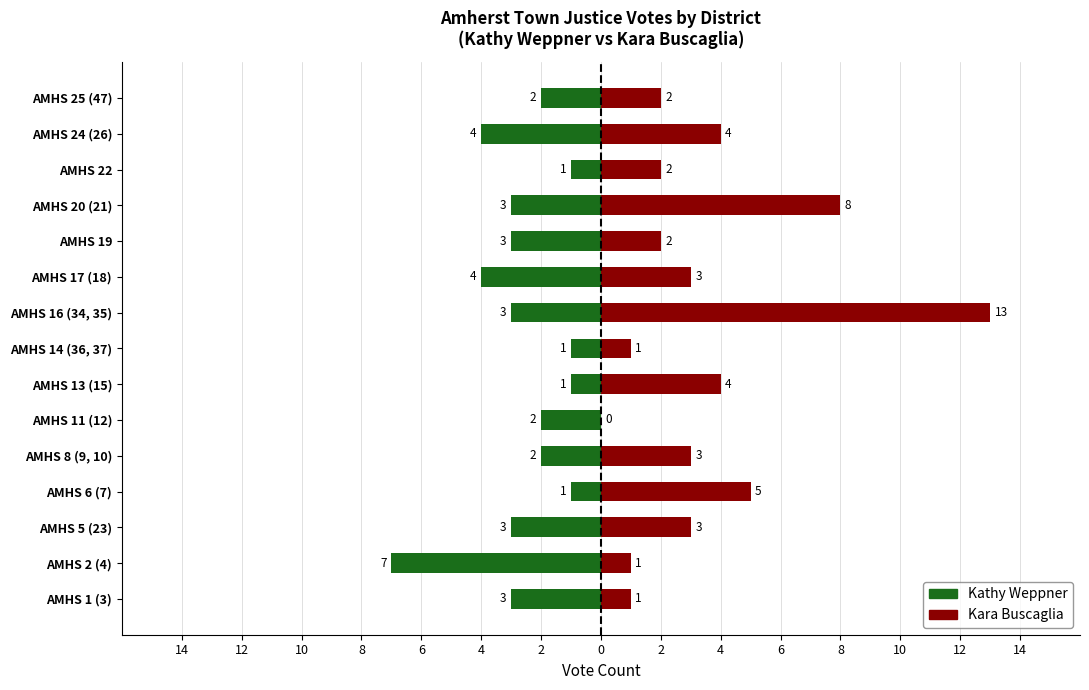

How many data points in Kara Buscaglia are less than 3?

7